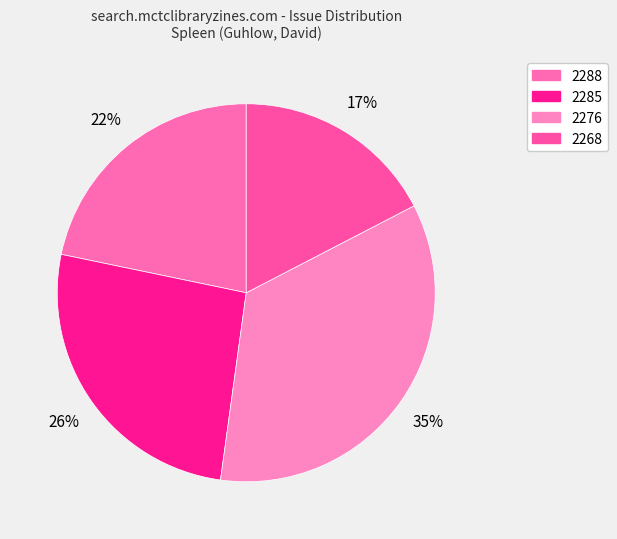

Count the number of slices in the pie.

4